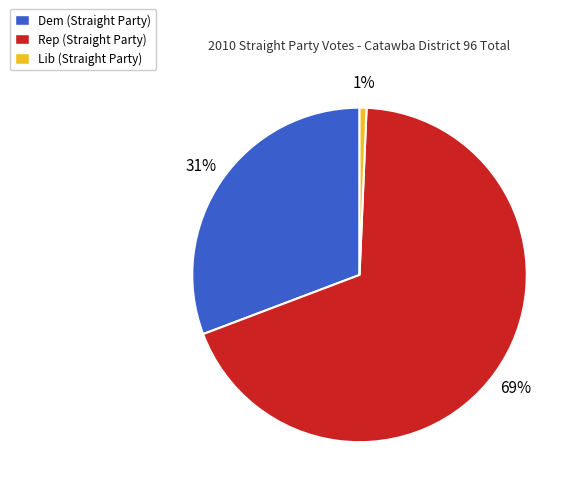

True or false: Dem (Straight Party) accounts for 41% of the total.

False